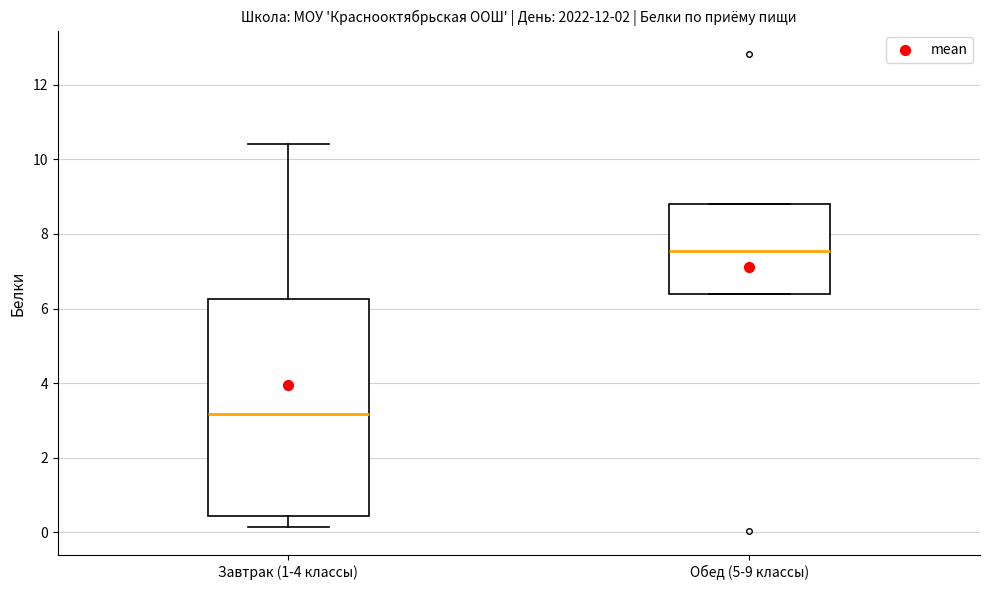

Which box's median line is the highest?

Обед (5-9 классы)